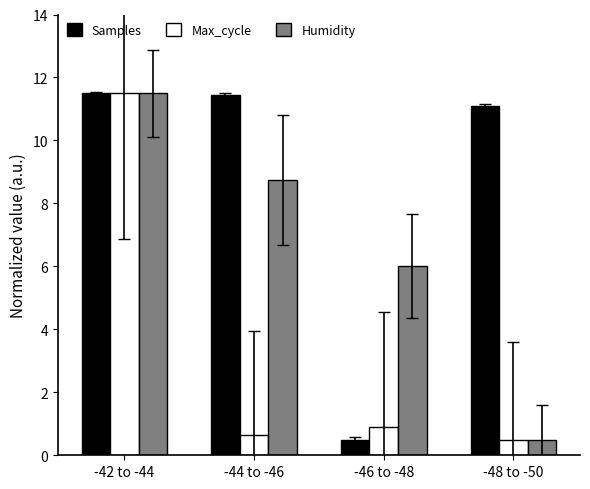

The value of Samples at -46 to -48 is 0.5. True or false?

True